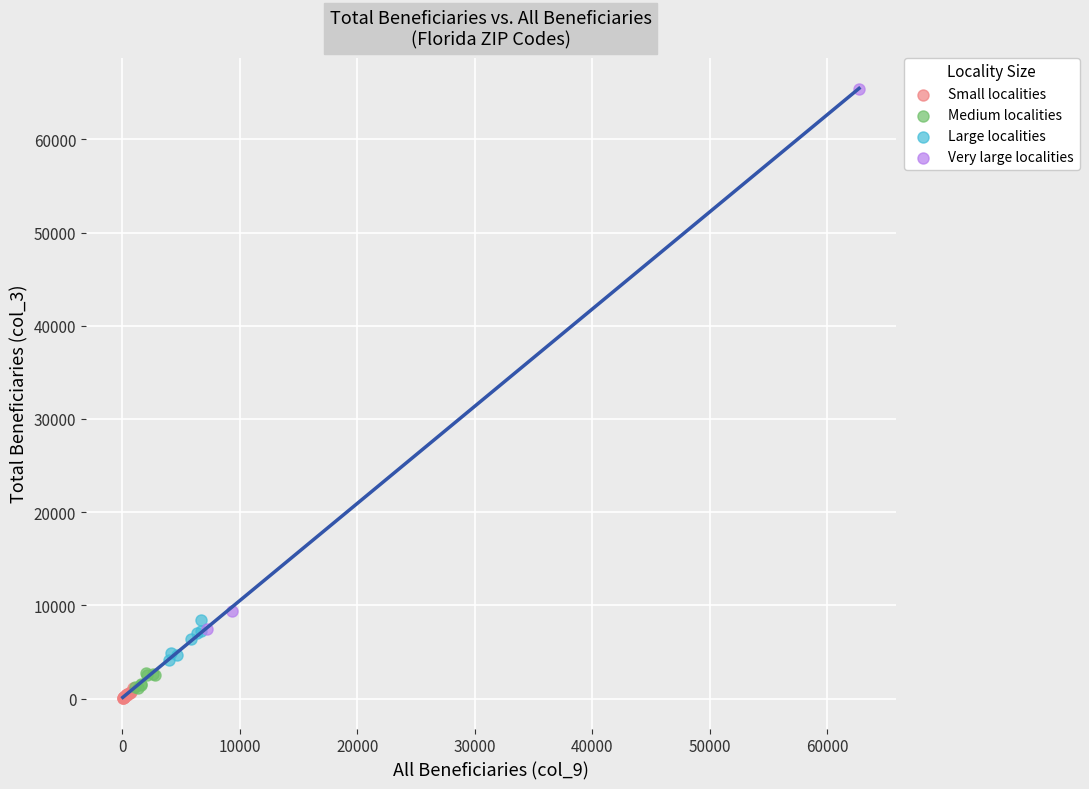

What are all the series names shown in the legend?

Small localities, Medium localities, Large localities, Very large localities